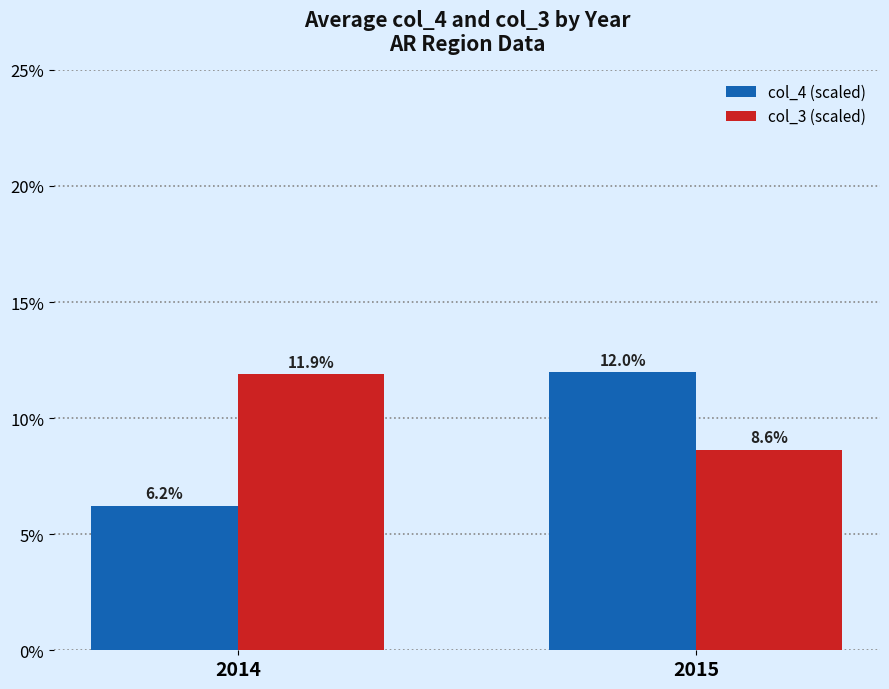

What is the value of the col_4 (scaled) bar at the 1st from the left?

6.2